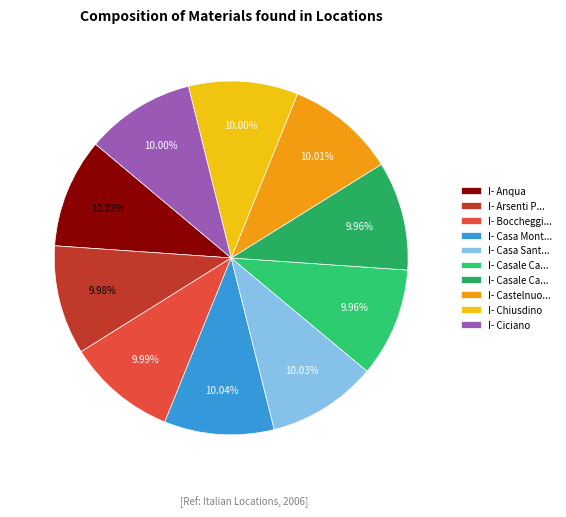

How many slices are in this pie chart?

10